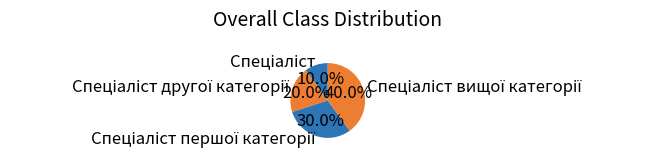

Count the number of slices in the pie.

4